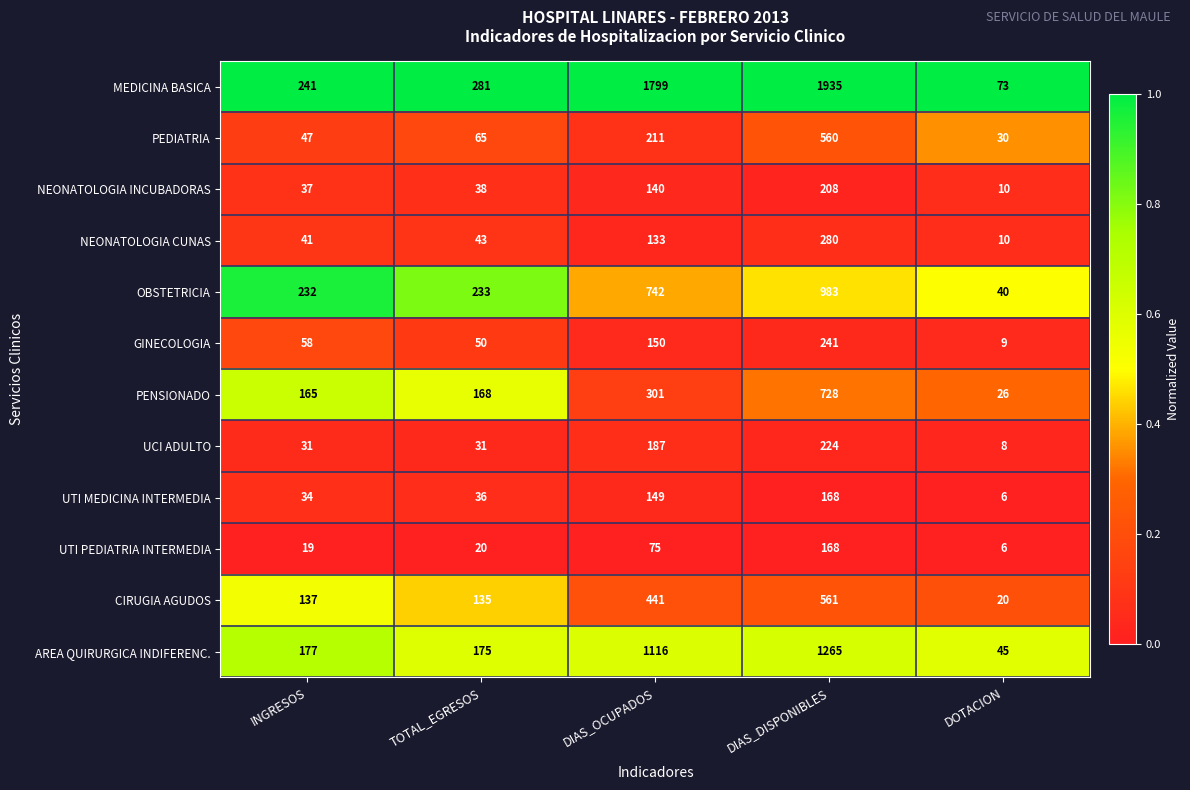

True or false: OBSTETRICIA has a value of 983 at DIAS_DISPONIBLES.

True